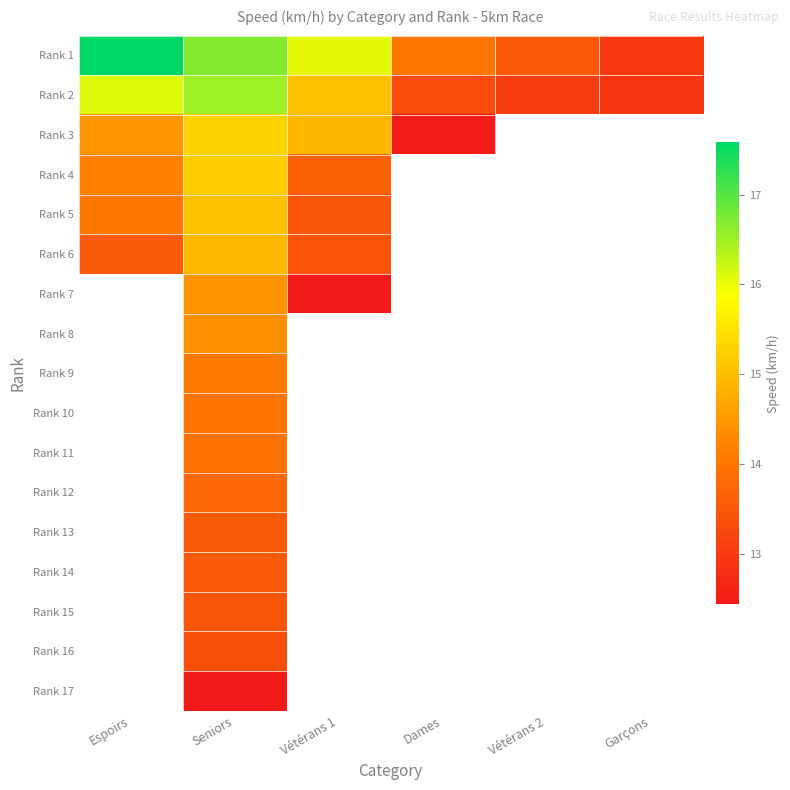

What is the difference between the maximum and minimum values in the Rank 6 series?

1.5